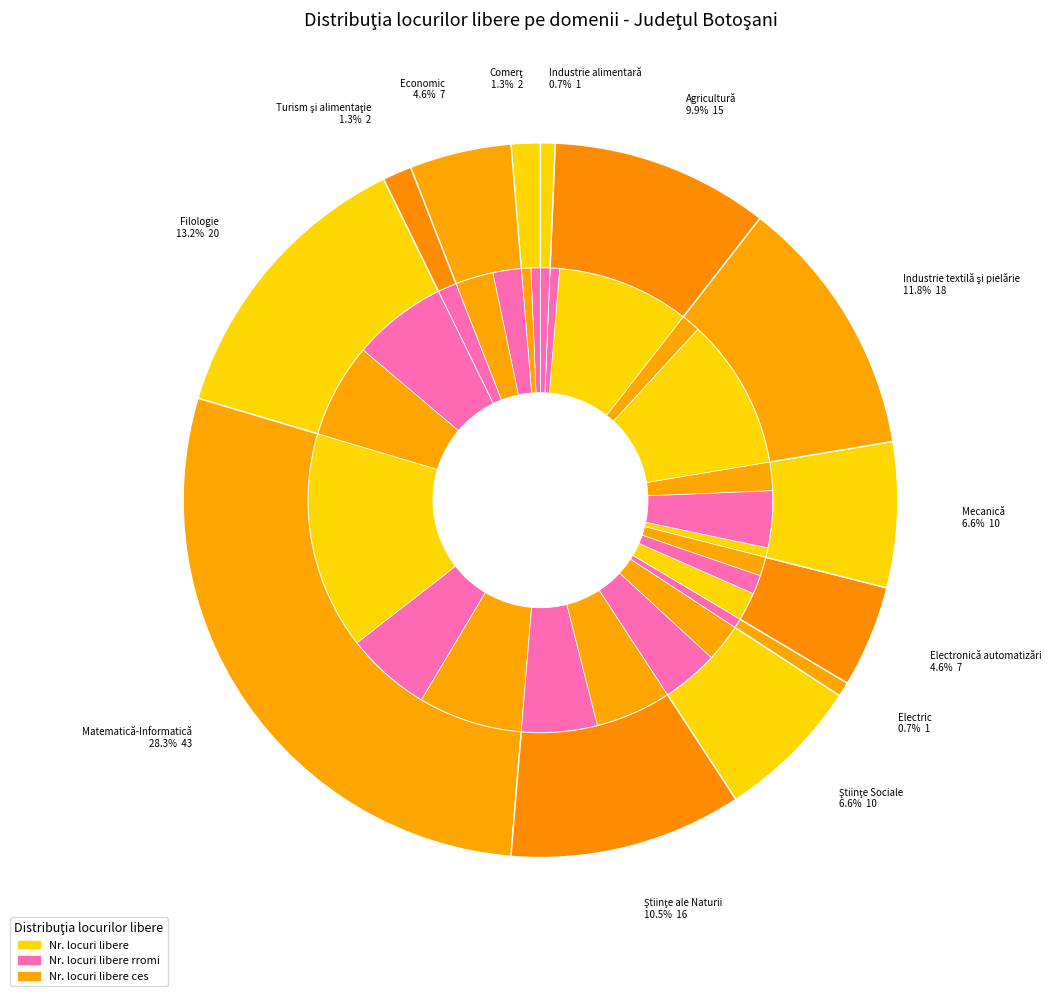

Is there any slice that represents more than half of the pie?

No